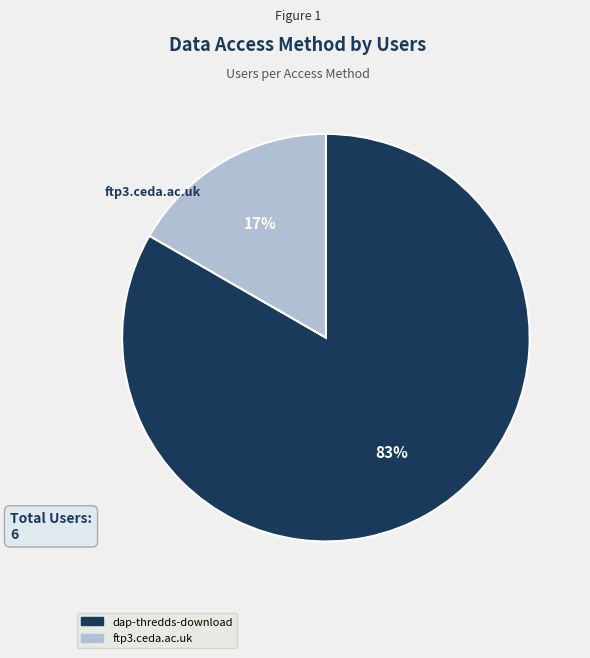

How many segments does this pie chart have?

2